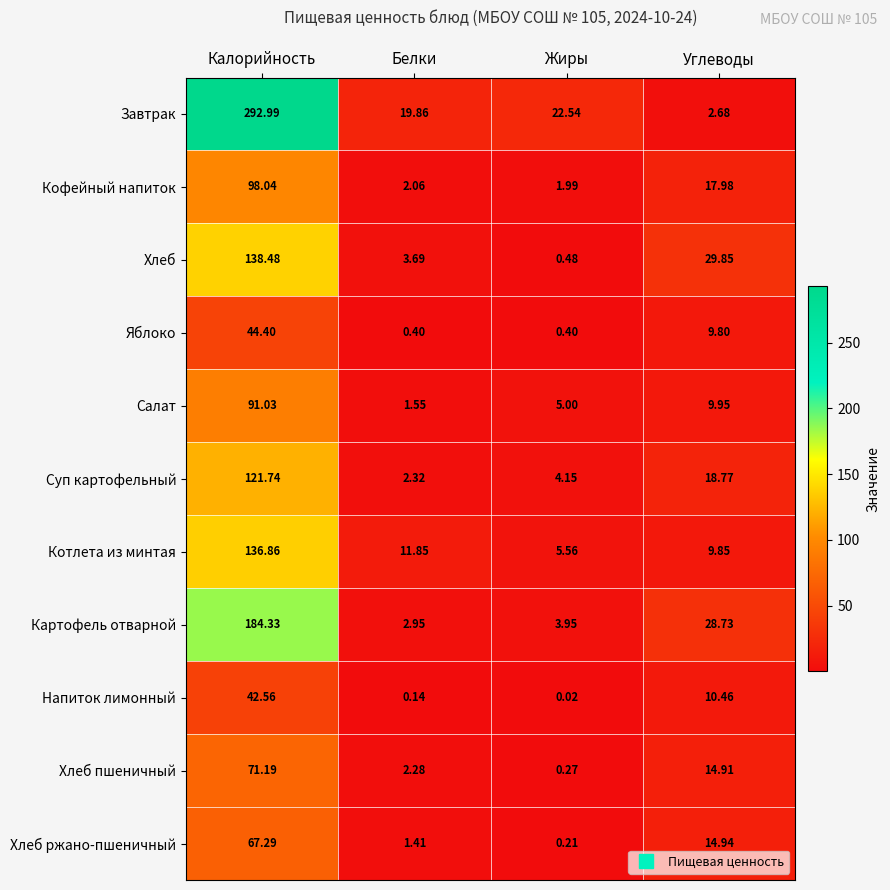

At which category is the sum across all series the highest?

Калорийность